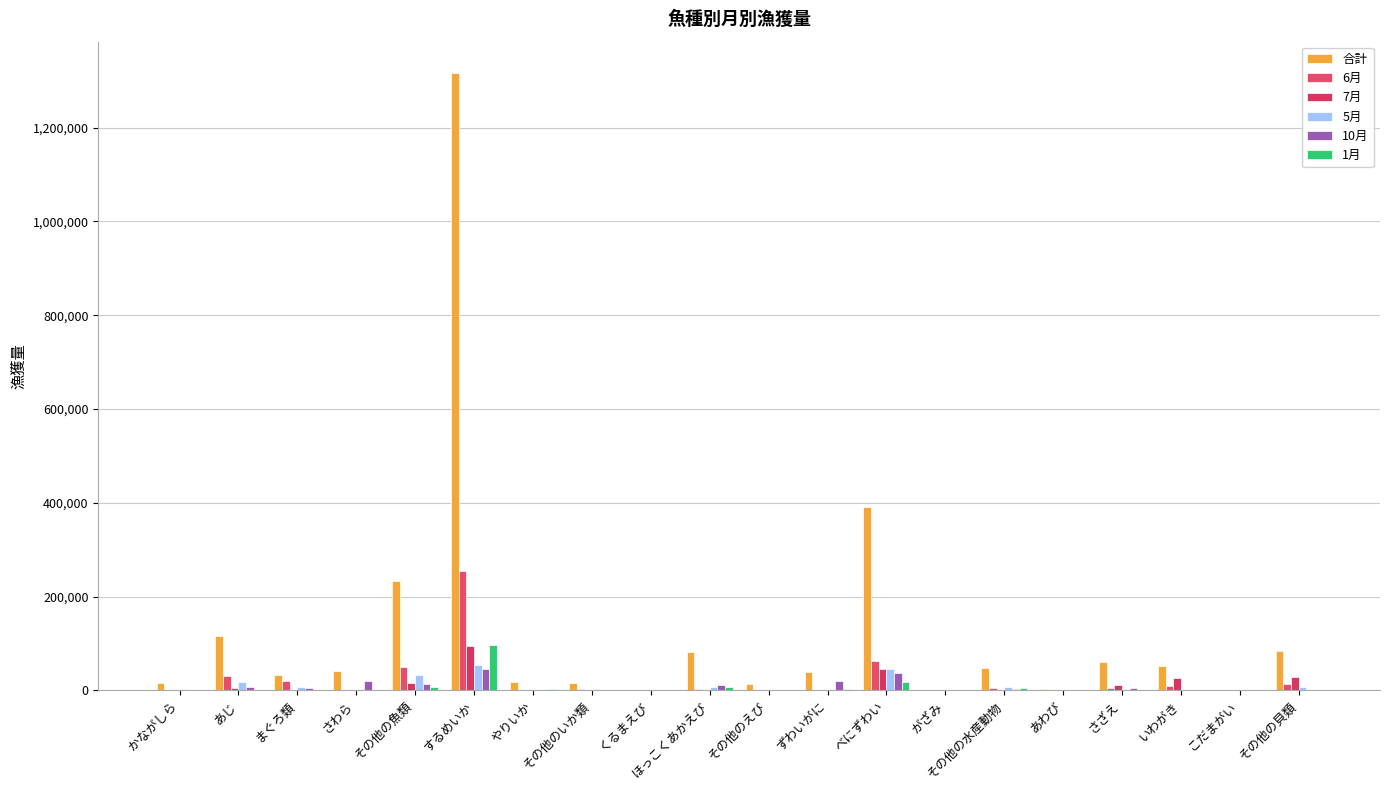

How many groups of bars are there?

20